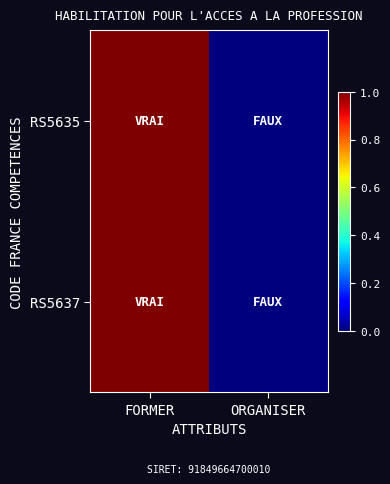

Reading left to right, extract all data points from this chart.

RS5635: FORMER=1	ORGANISER=0
RS5637: FORMER=1	ORGANISER=0